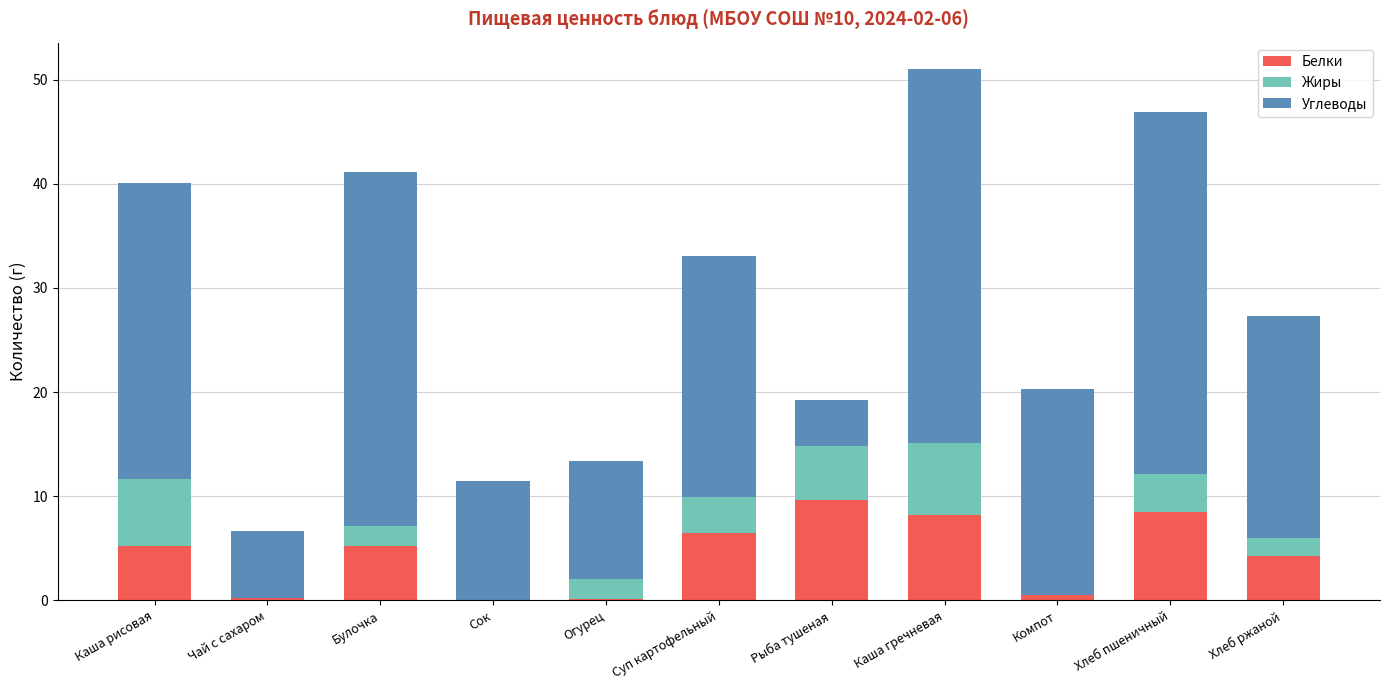

How many values in the Белки series exceed 5?

6